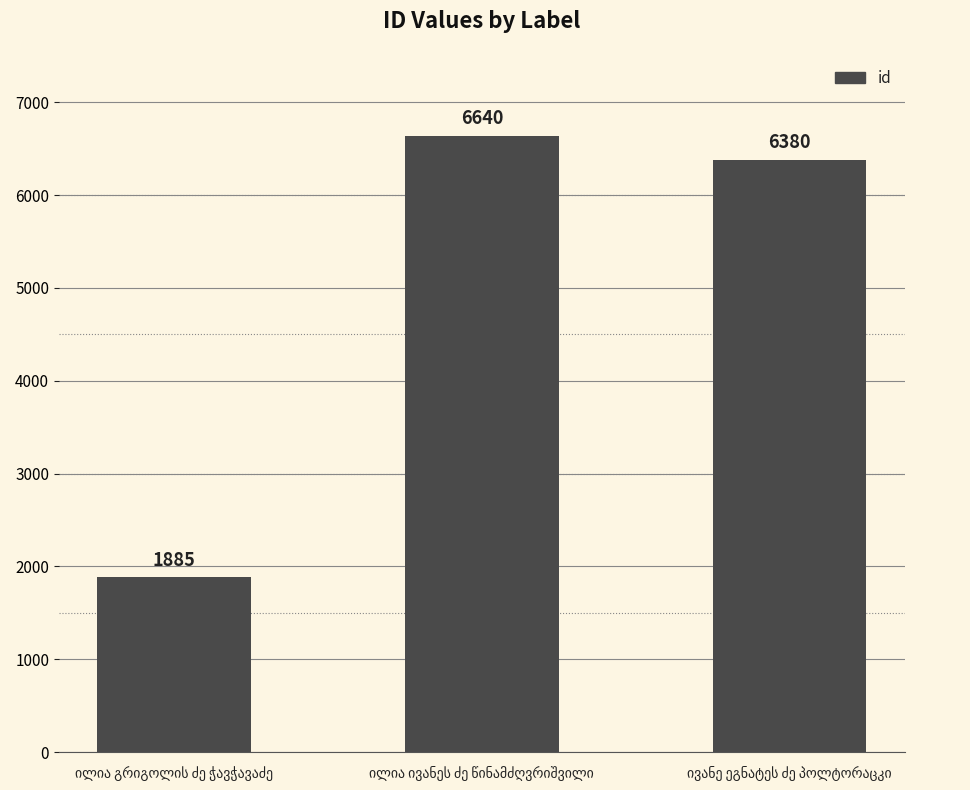

How many bars are there in total?

3